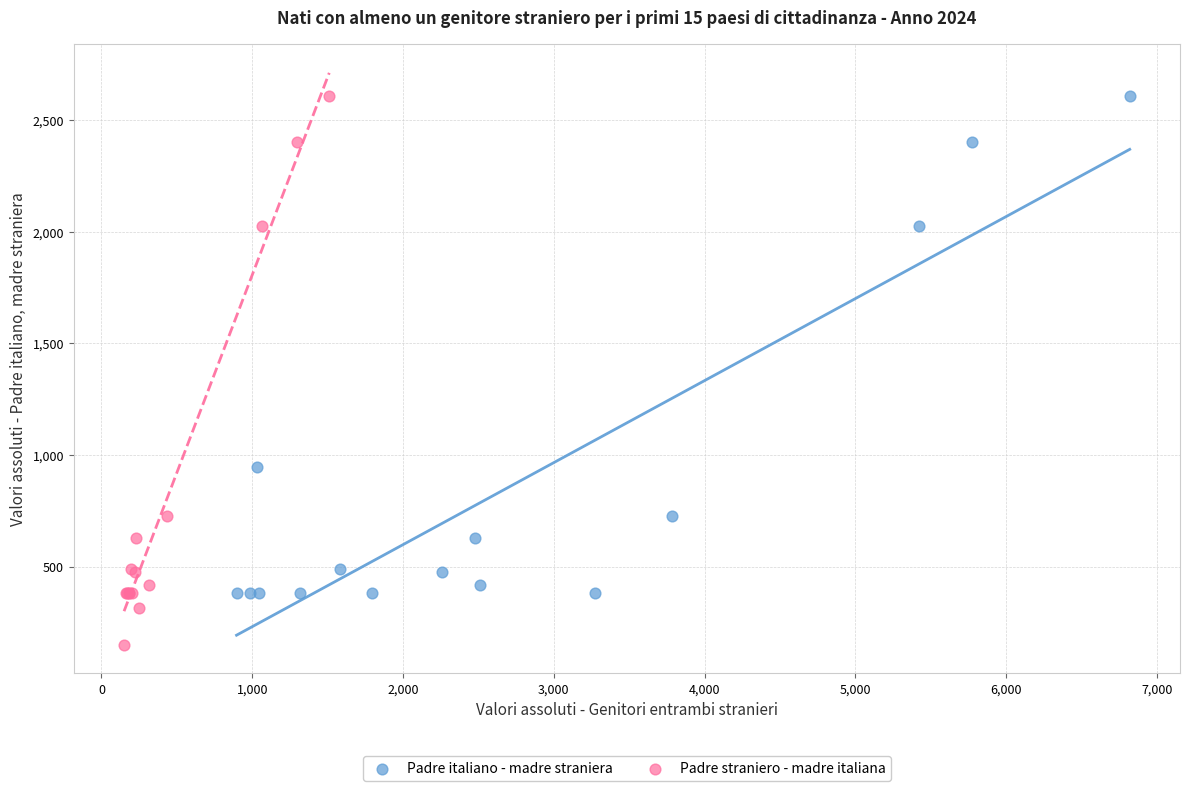

Which series has the widest spread of Y values?

Padre straniero - madre italiana